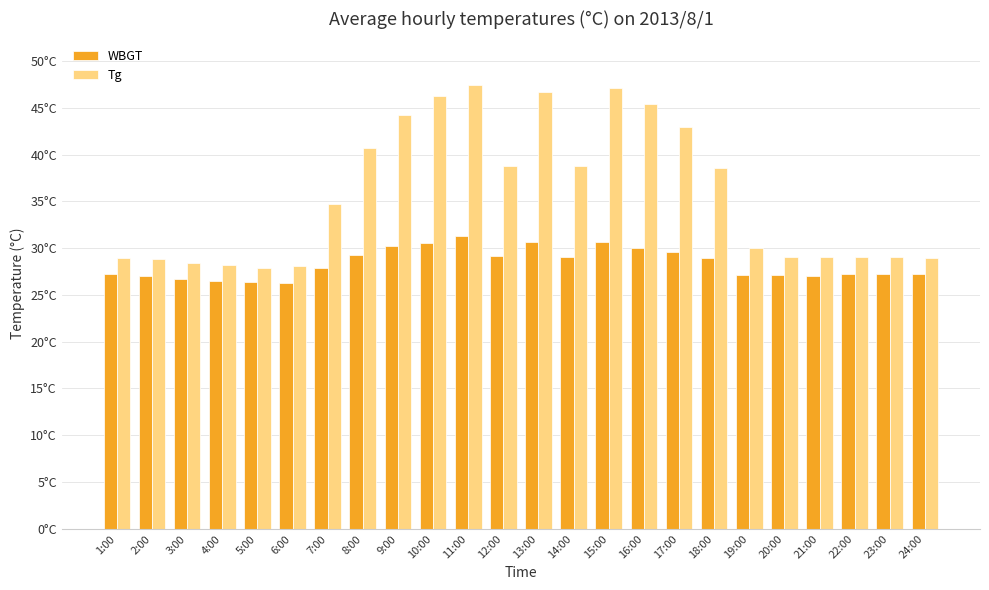

What is the label of the 18th bar from the right?

7:00